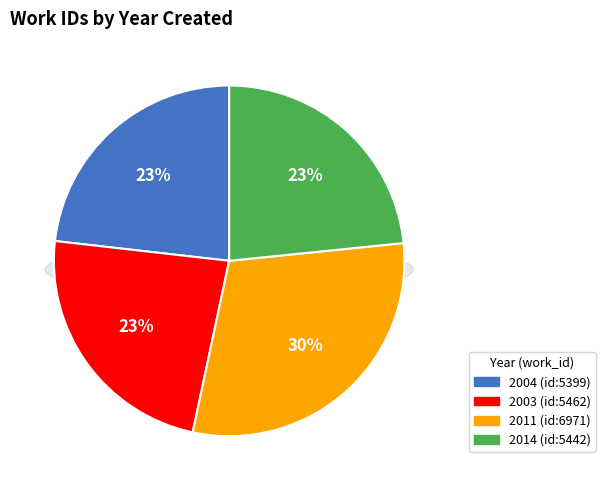

Rank the categories by value from lowest to highest.

2004, 2014, 2003, 2011